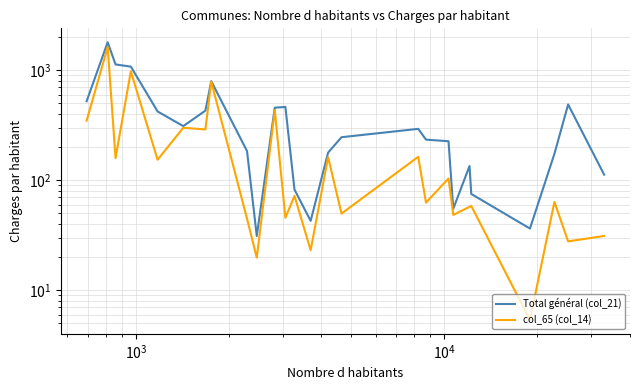

True or false: Total général (col_21) has a value of 1125.1 at $\mathdefault{10^{3}}$.

True